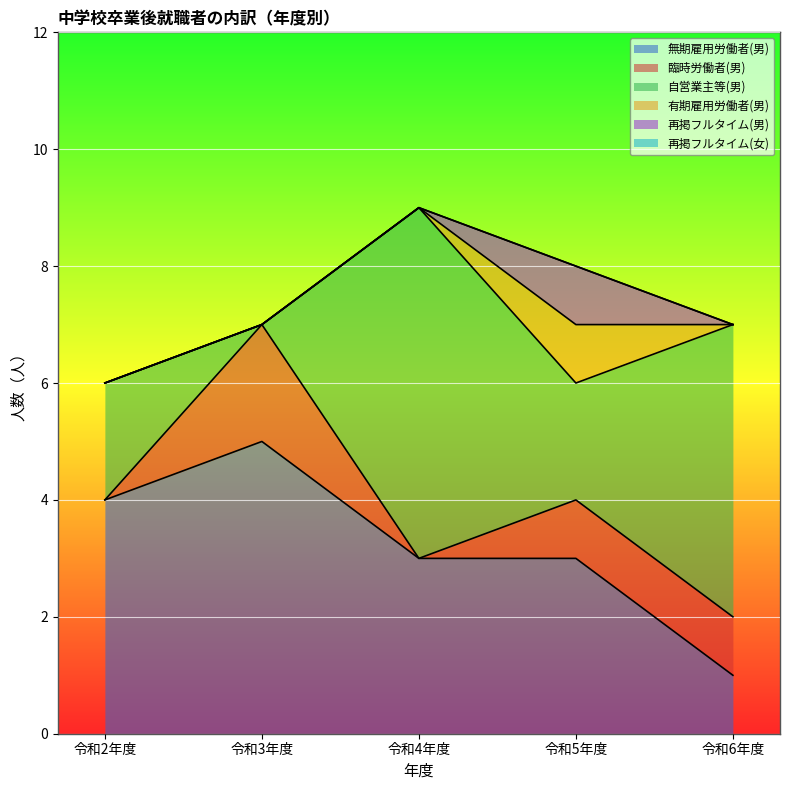

True or false: 有期雇用労働者(男) has a value of 1 at 令和5年度.

True